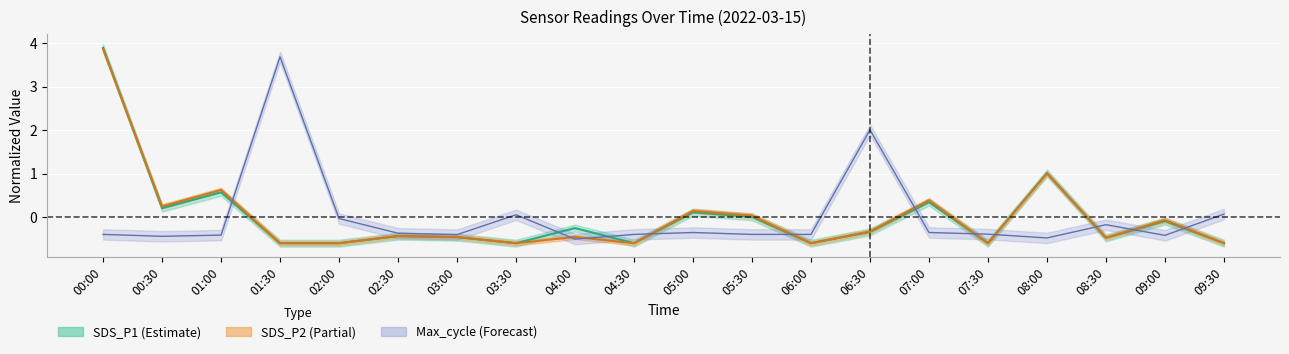

At which label does Max_cycle reach its minimum?

04:00